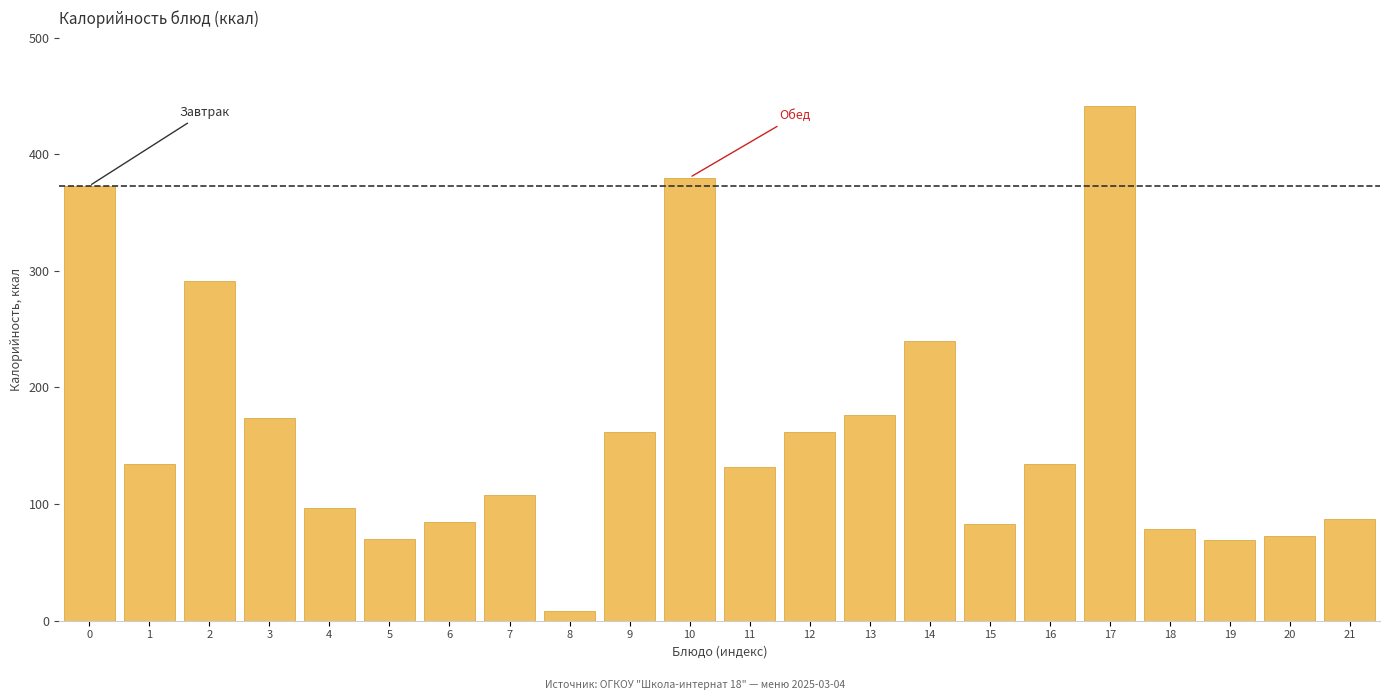

Which label corresponds to the largest value in the chart?

17